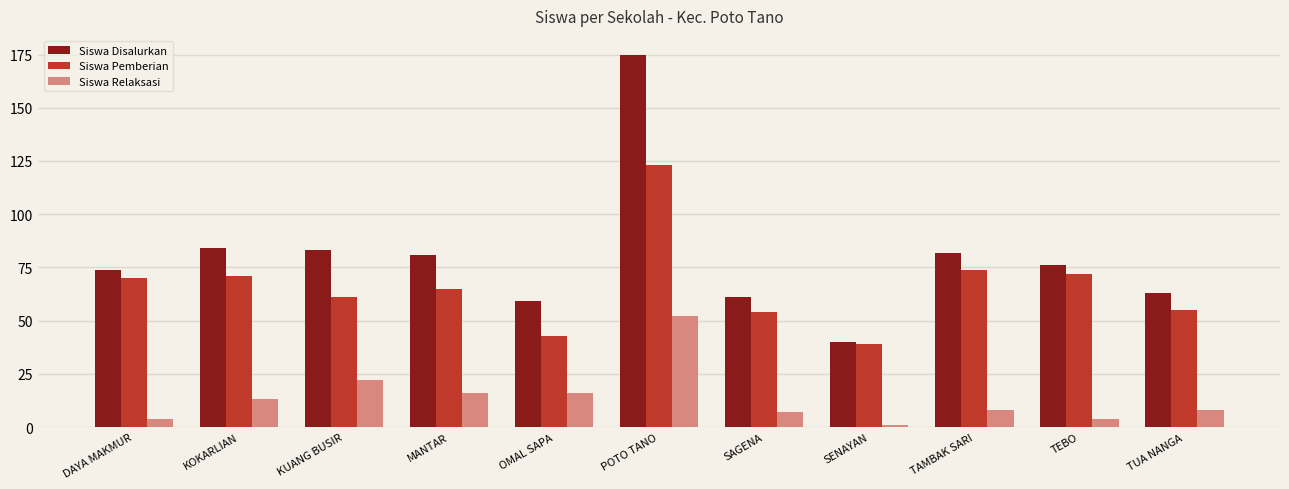

Which category has the highest value in the Siswa Disalurkan series?

POTO TANO